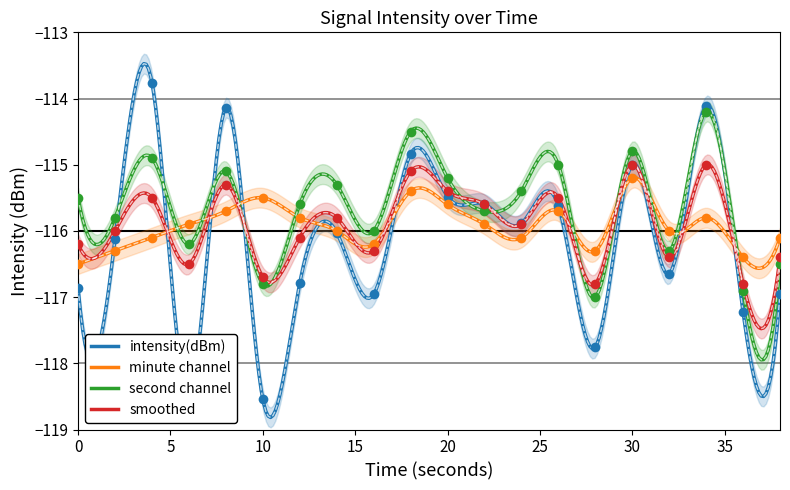

Does the chart have visible grid lines?

No